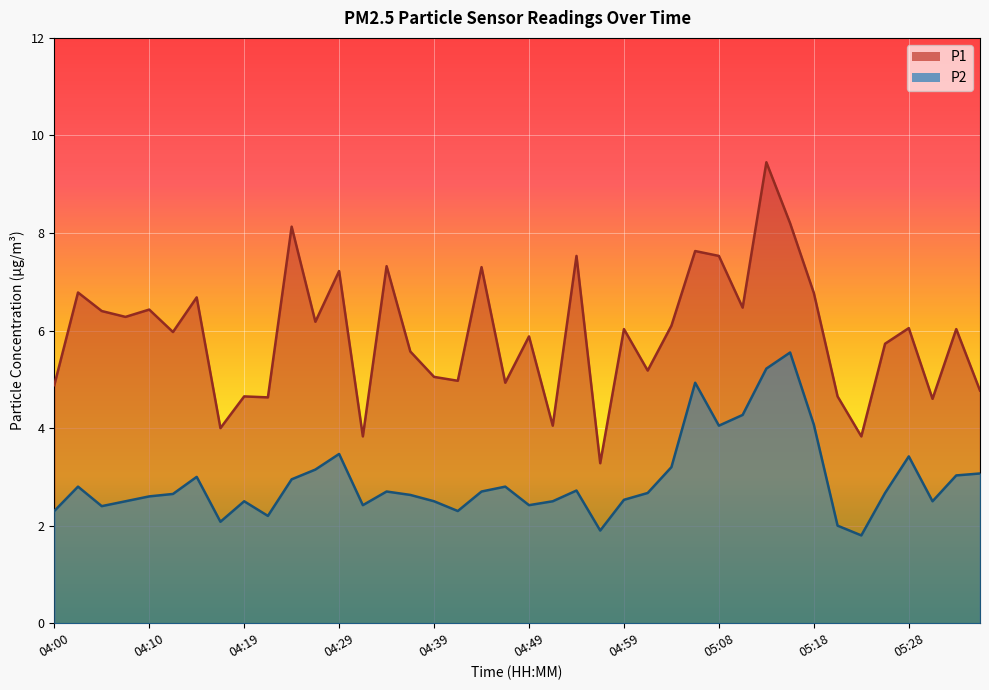

Is the value of P1 at 04:59 greater than the value of P2 at 04:59?

Yes